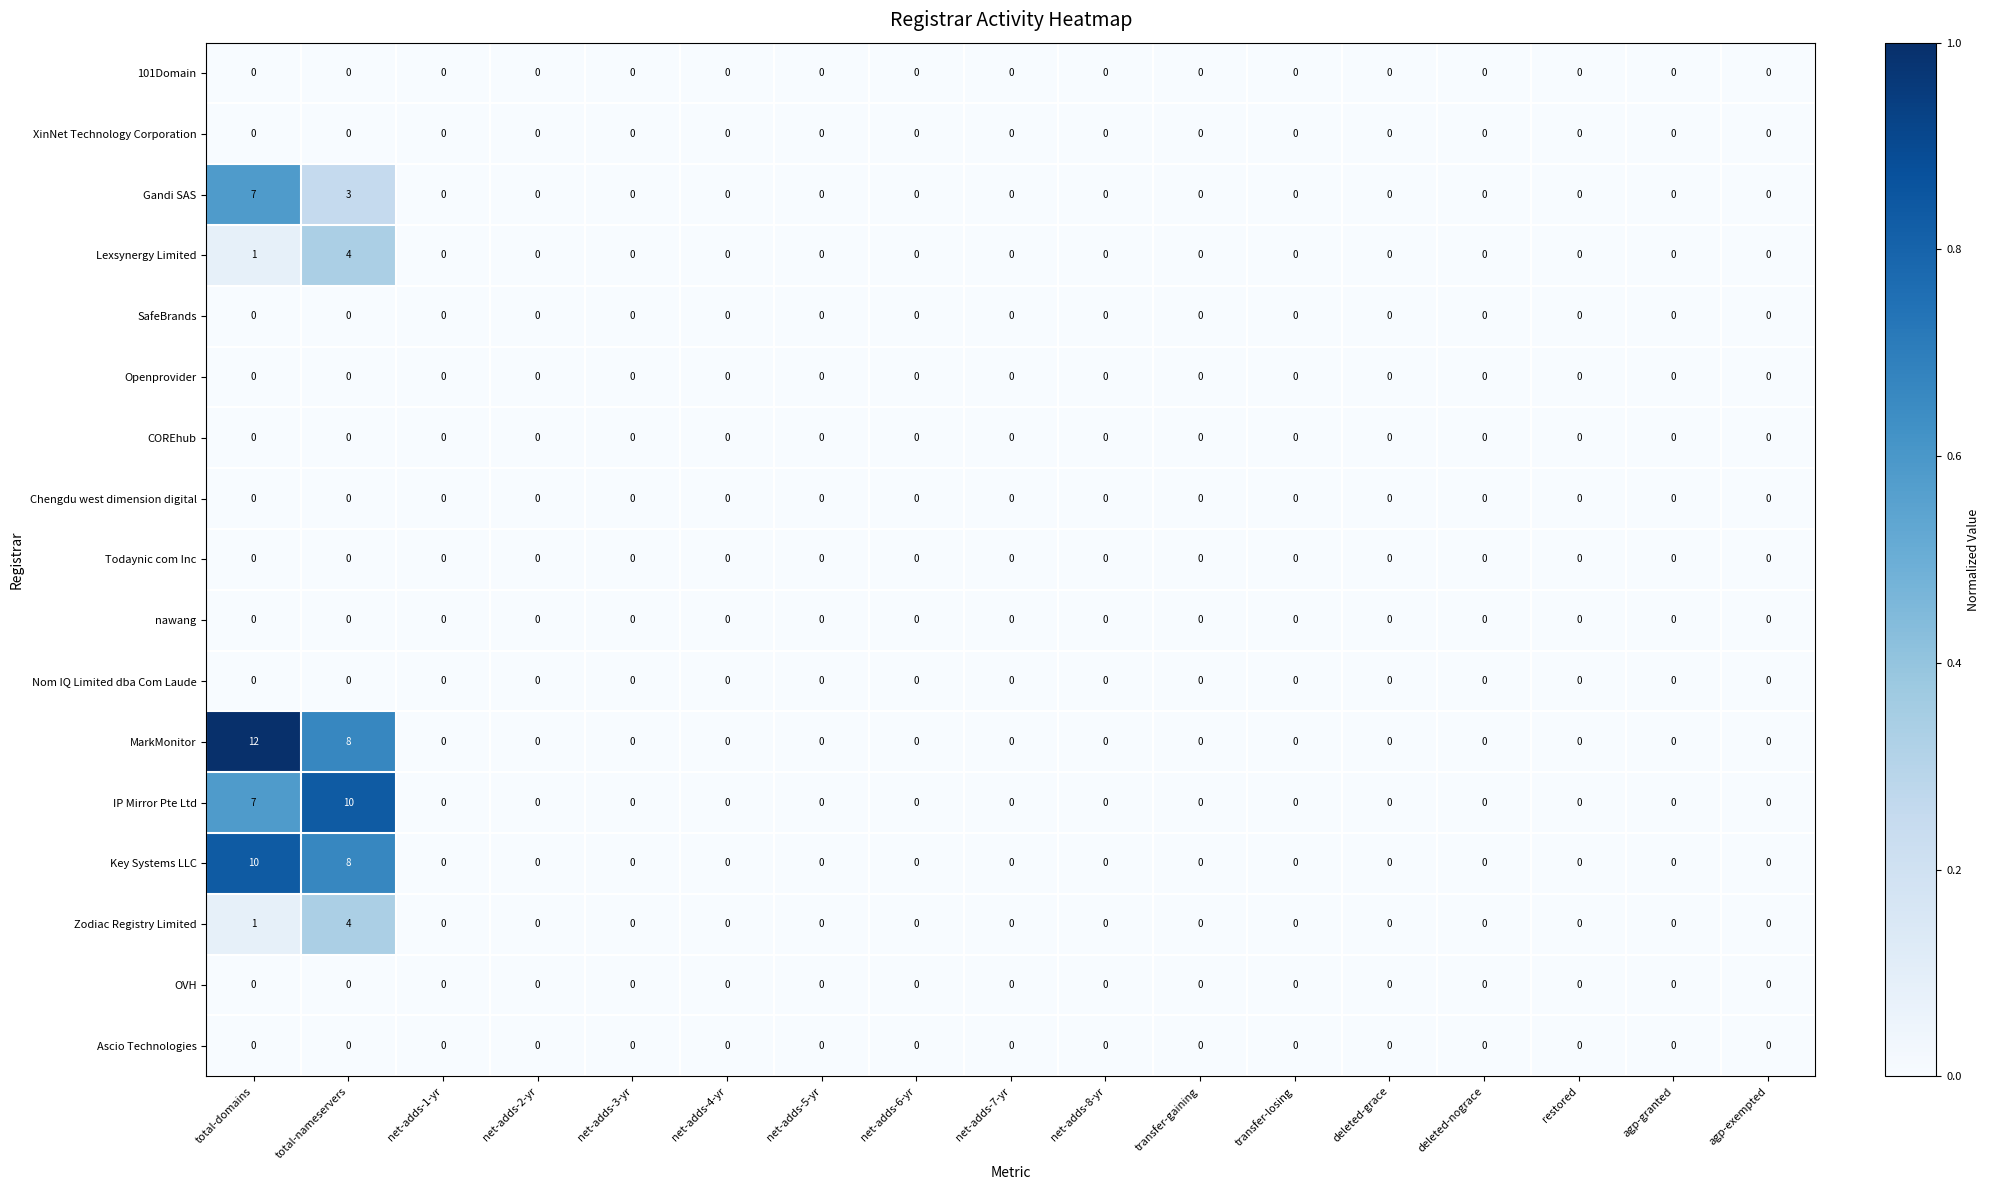

How many IP Mirror Pte Ltd values are between 0 and 1?

15